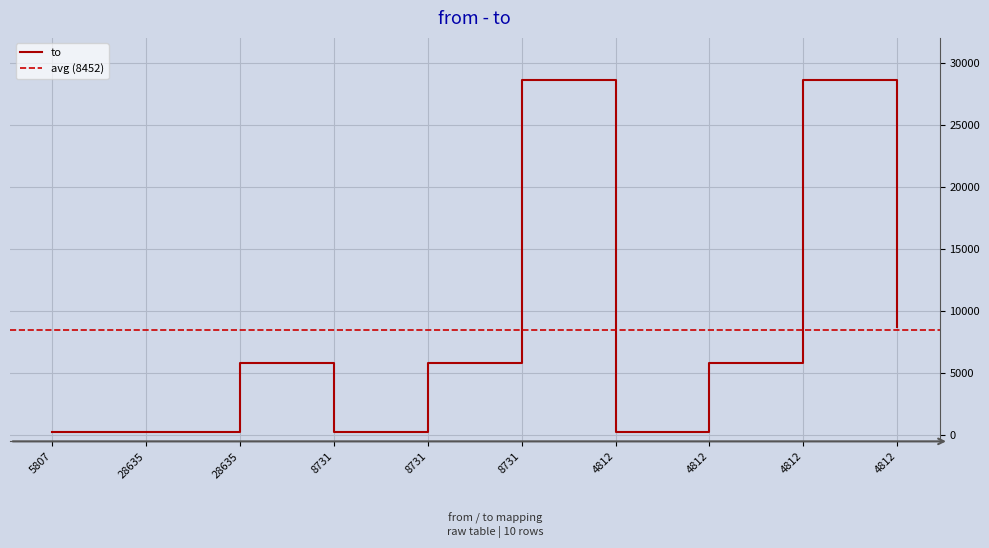

Where is the first local minimum?

8731